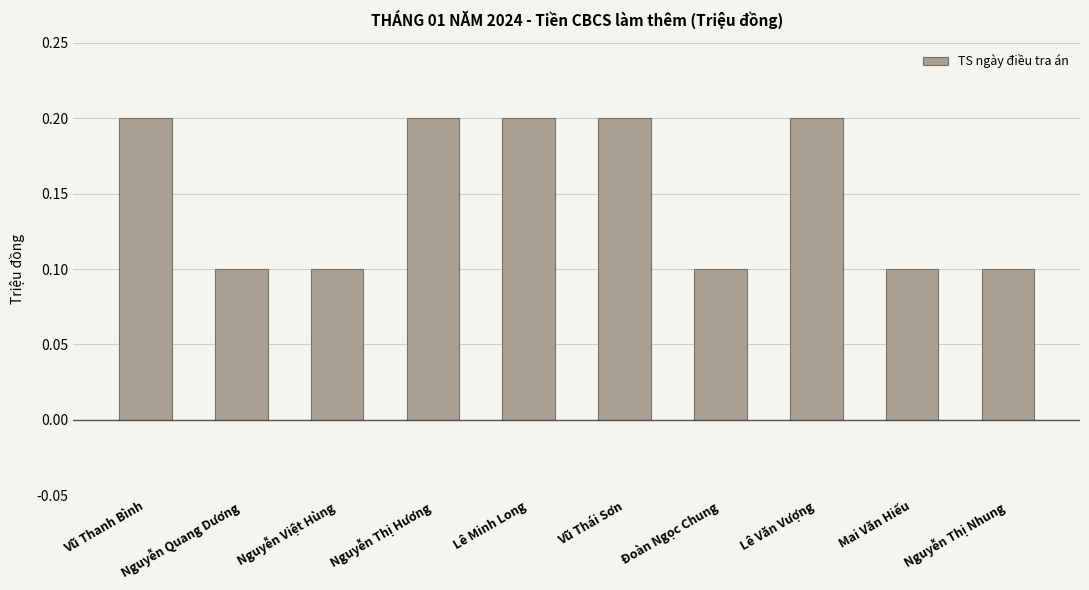

Are the bars grouped side by side (vs. stacked)?

No